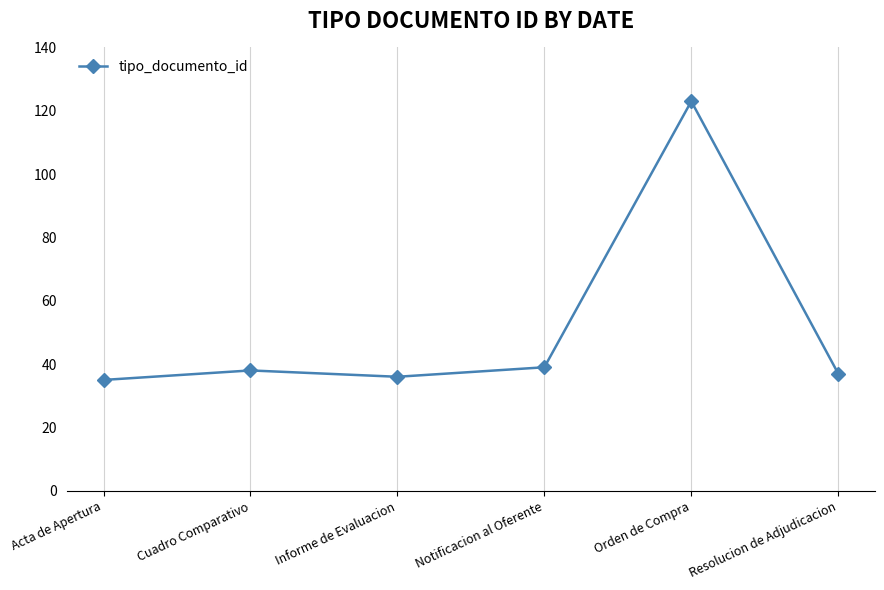

What position from the left is Informe de Evaluacion?

3